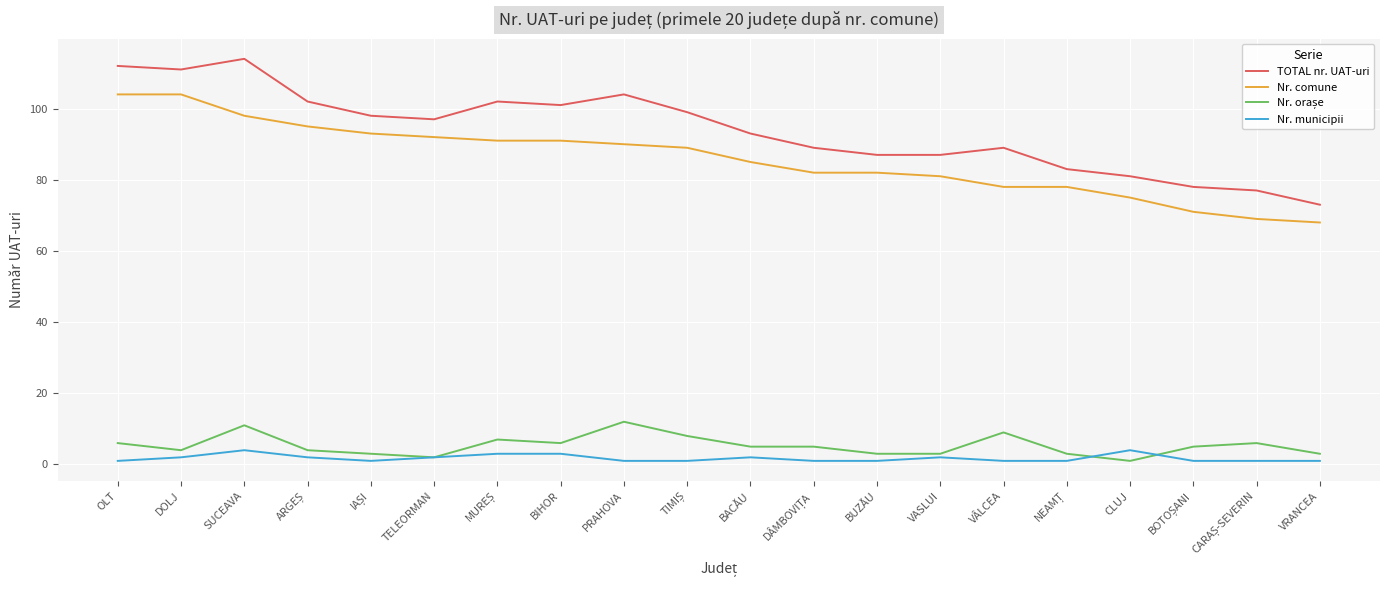

What is the greatest value displayed?

114